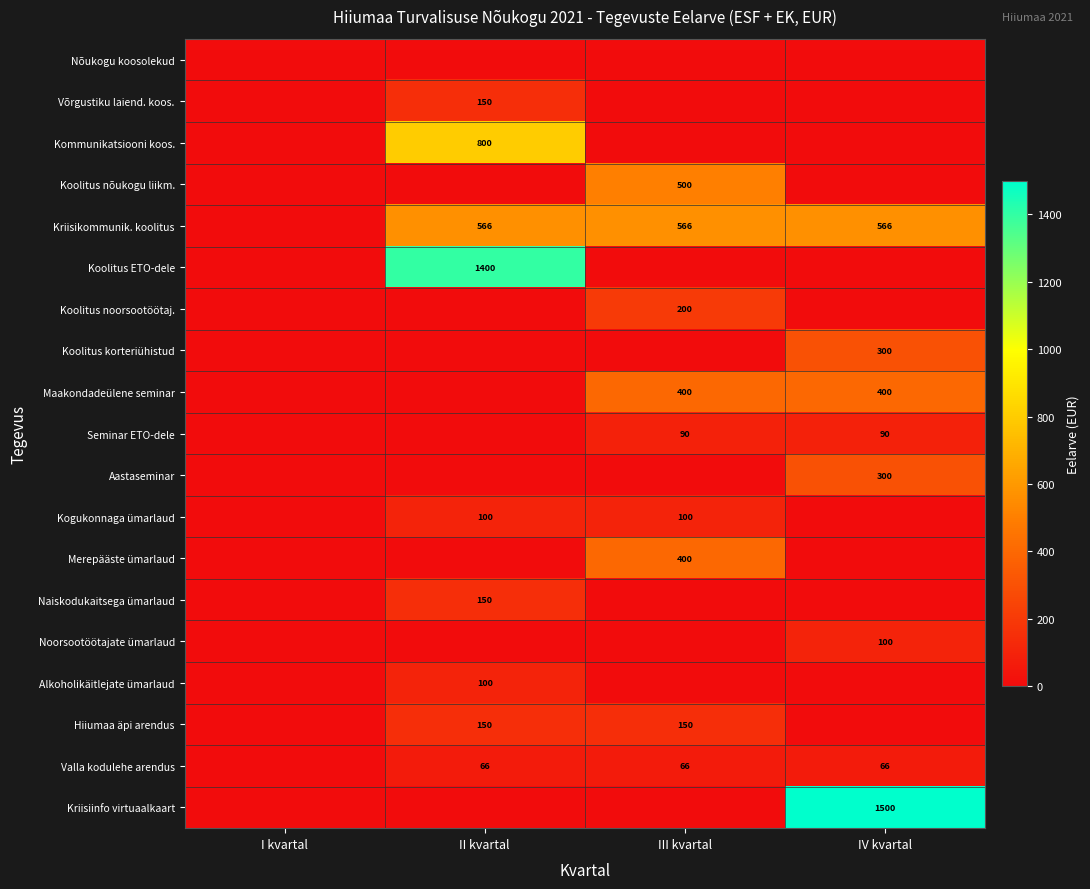

The value of Kriisiinfo virtuaalkaart at IV kvartal is 1500. True or false?

True